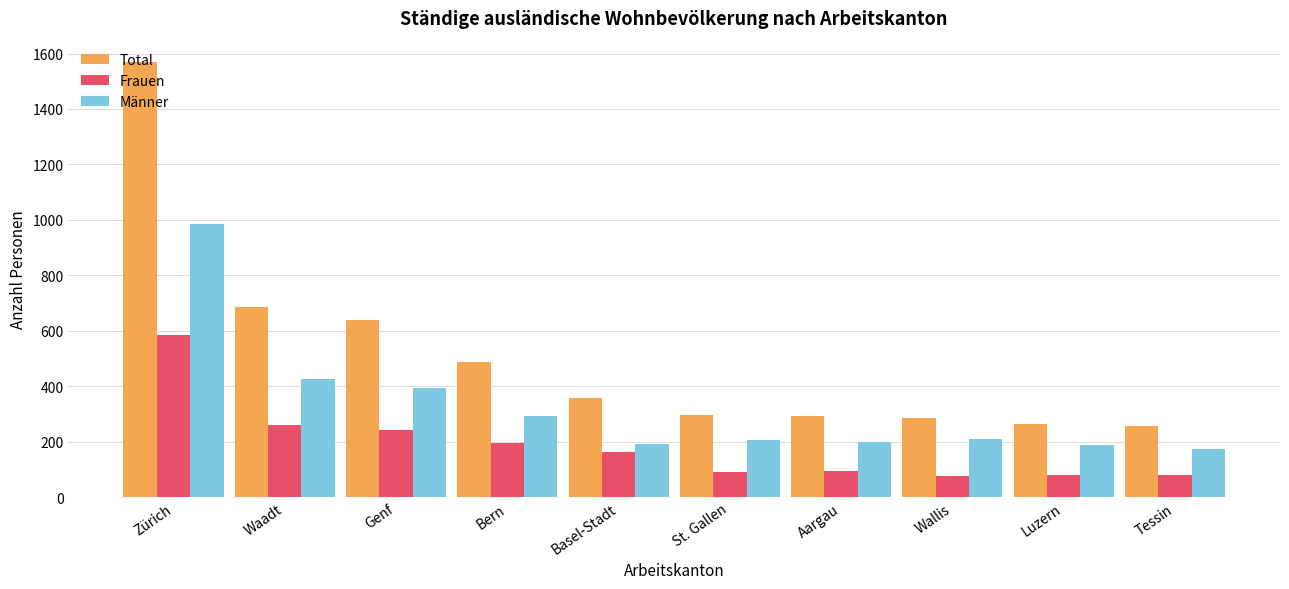

Which series has the largest total across all categories?

Total